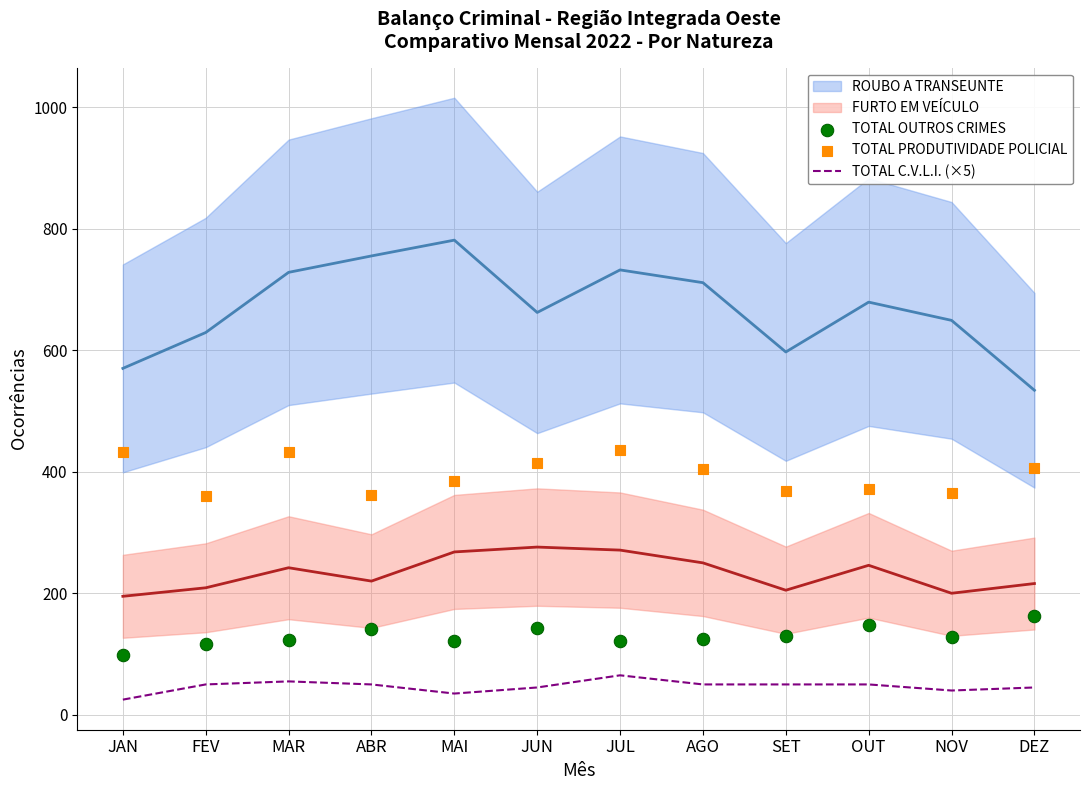

What is the highest value of the TOTAL C.V.L.I. (×5) series?

65